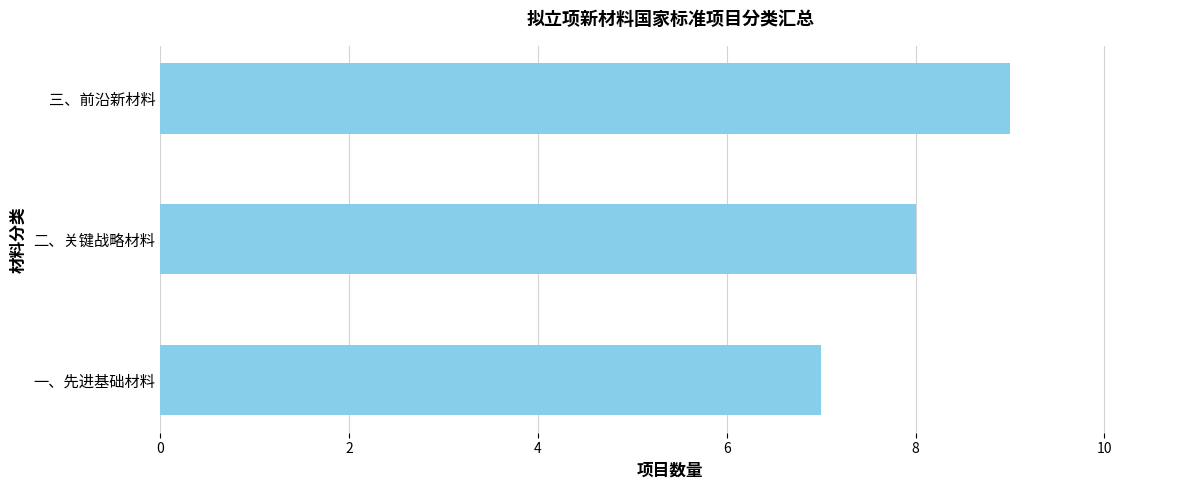

What is the sum of the values at 二、关键战略材料 and 三、前沿新材料?

17